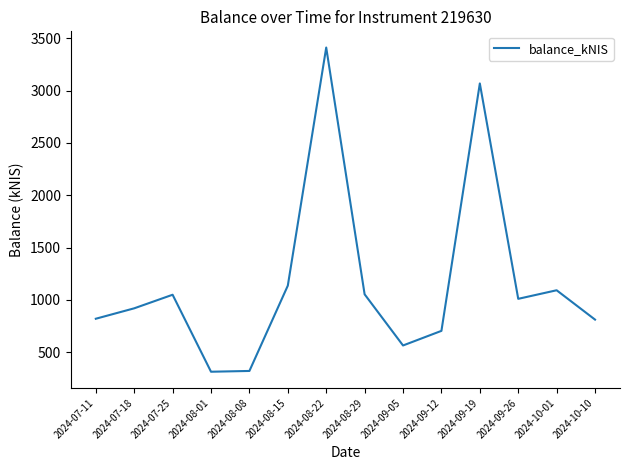

What is the minimum value shown in the chart?

312.8